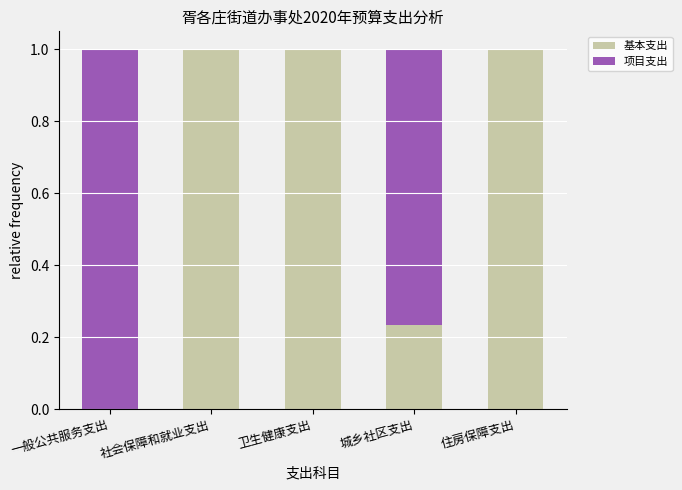

What is the approximate value of 基本支出 at 卫生健康支出?

1.0